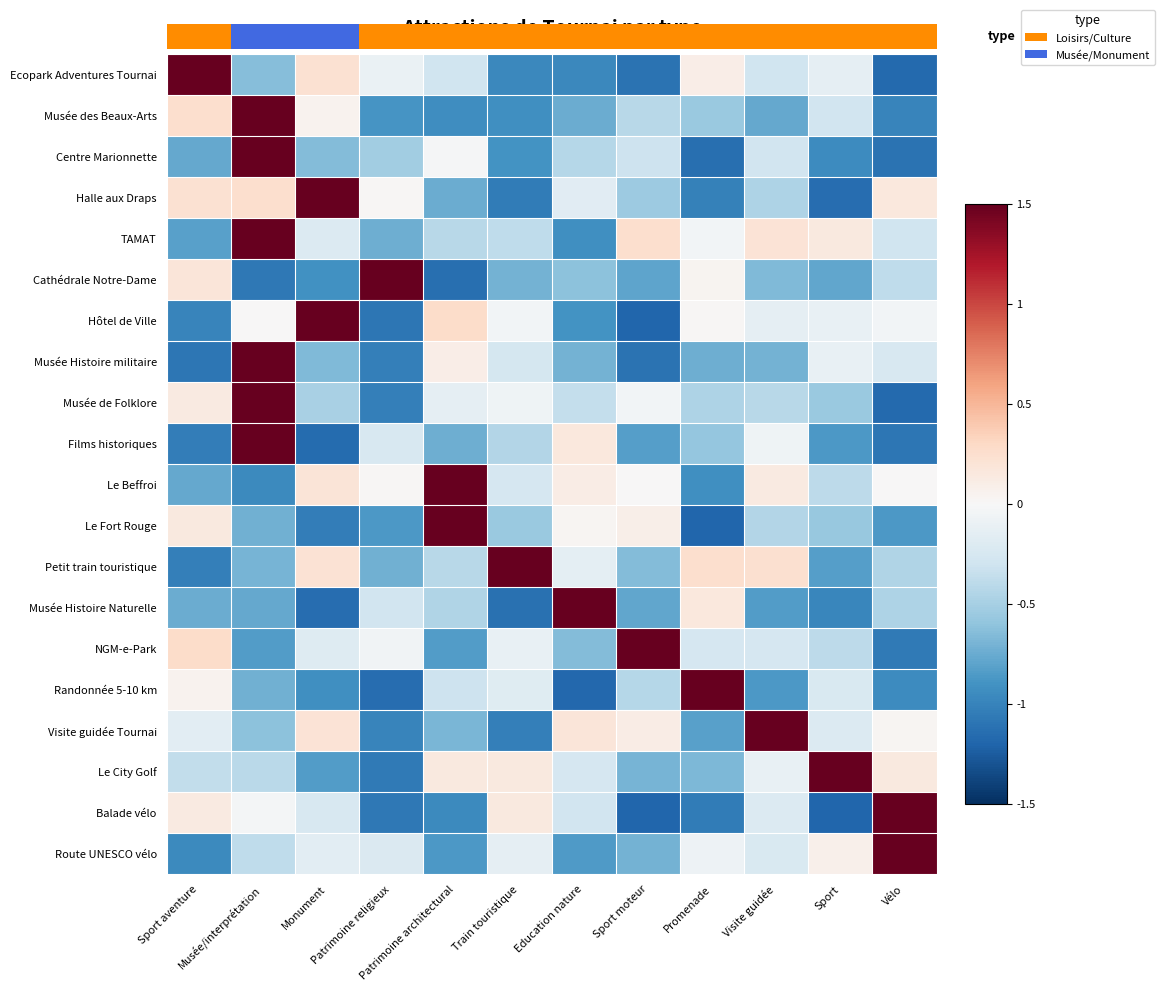

What is the spread (max minus min) of values at Patrimoine religieux?

2.6